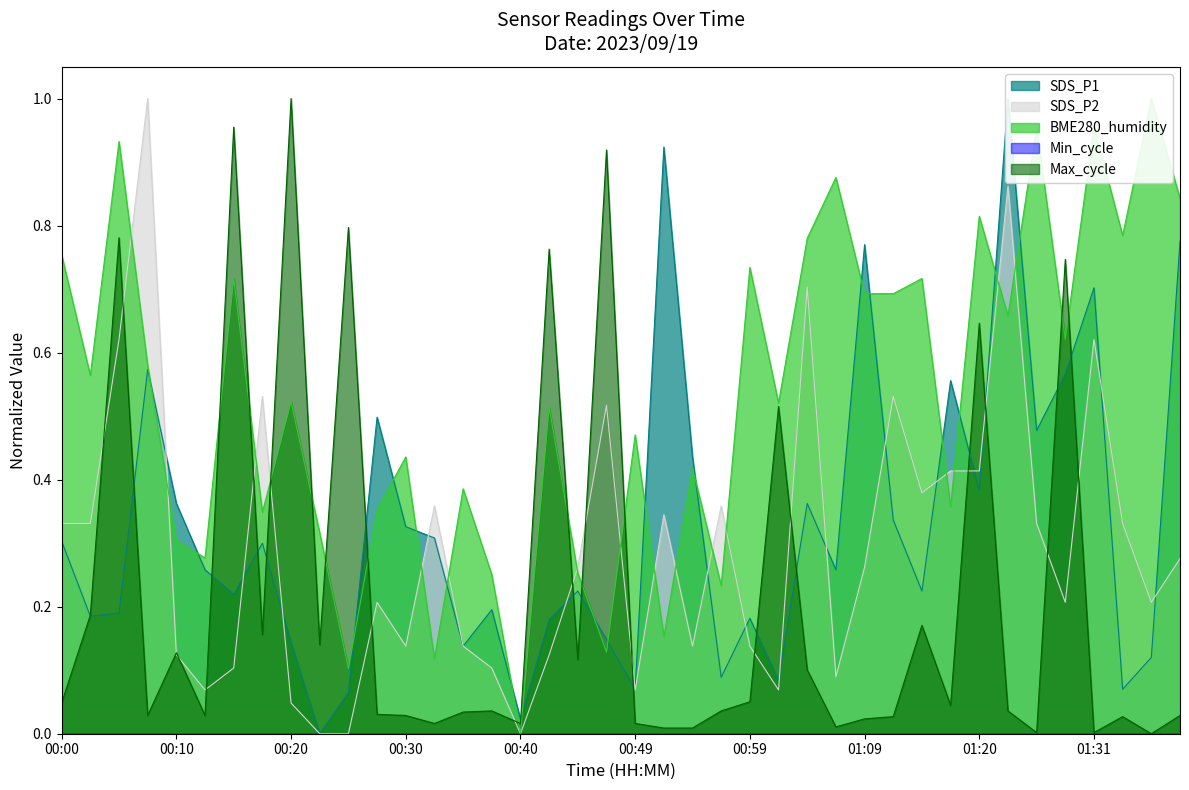

What is the label of the 18th point from the left?

00:42